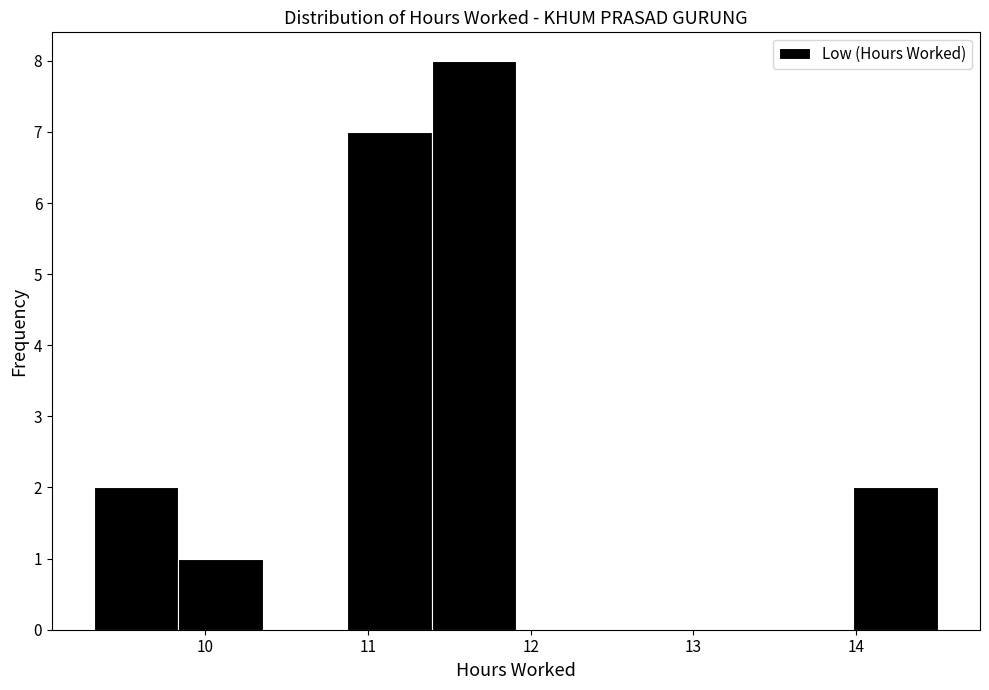

Reading left to right, list every bar in this chart as the range it spans on the x-axis followed by its height. Neither the bar edges nor the heights are printed on the chart, so give them approximately, as read against the axes.

9.3 to 9.8: 2
9.8 to 10.4: 1
10.4 to 10.9: 0
10.9 to 11.4: 7
11.4 to 11.9: 8
11.9 to 12.4: 0
12.4 to 12.9: 0
12.9 to 13.5: 0
13.5 to 14.0: 0
14.0 to 14.5: 2